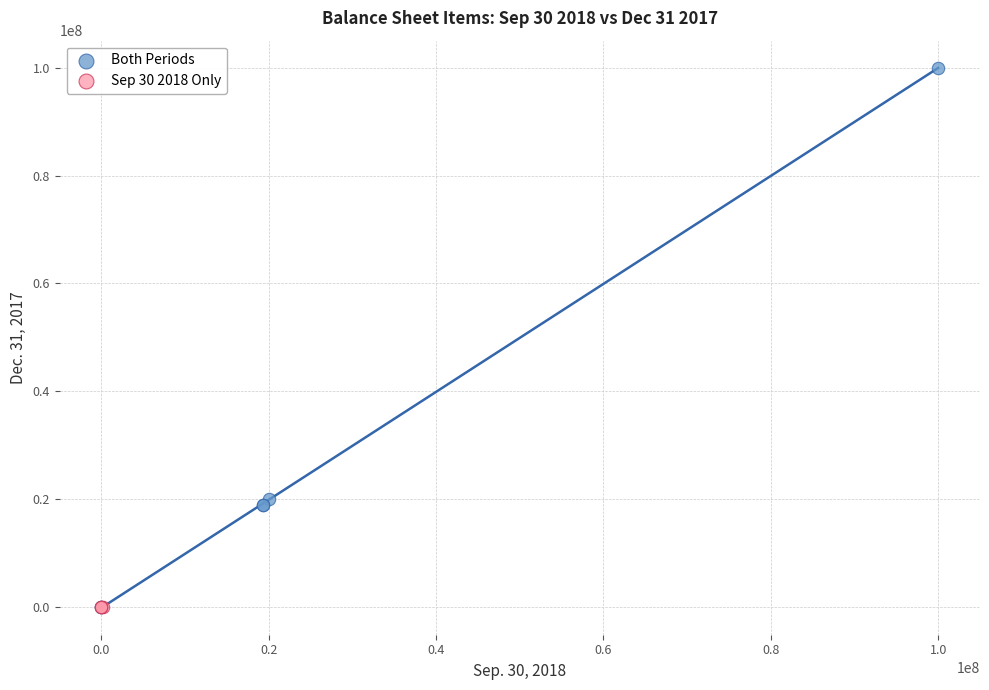

Which series reaches the maximum Y coordinate?

Both Periods